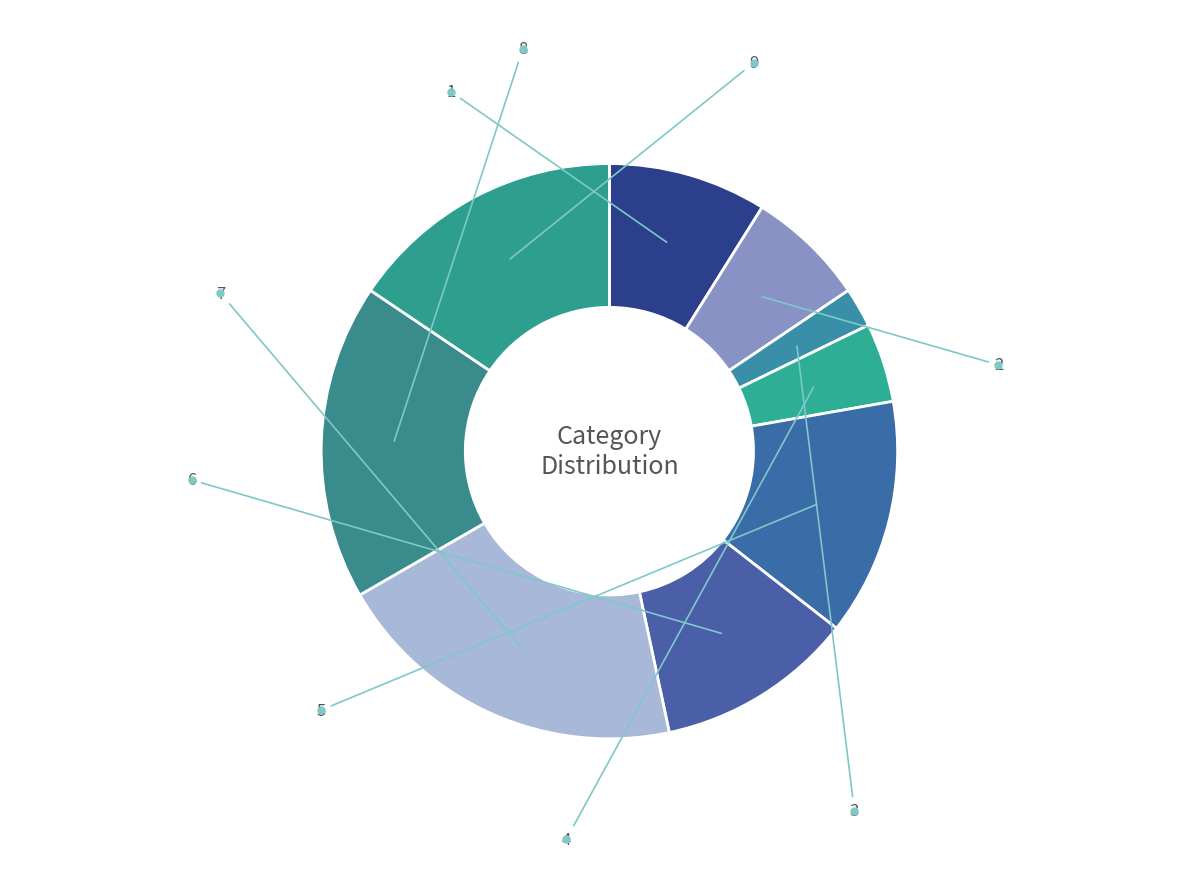

Count the number of slices in the pie.

9